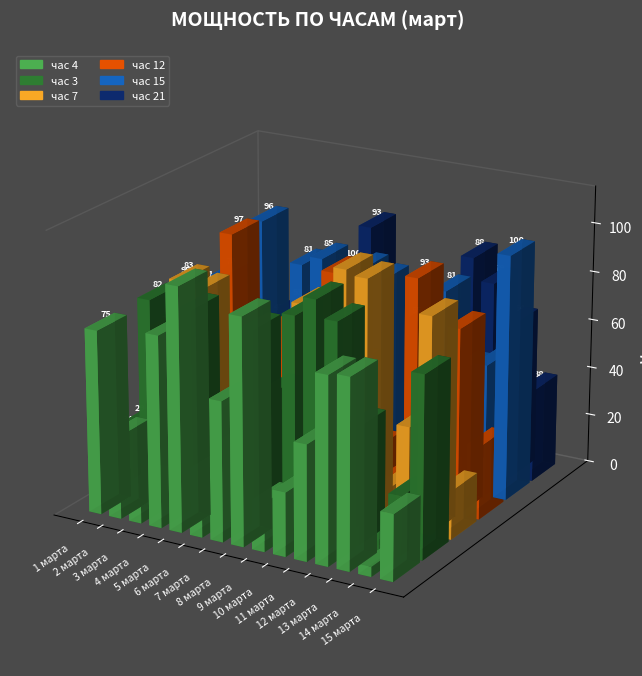

What is the minimum value shown in the chart?

1